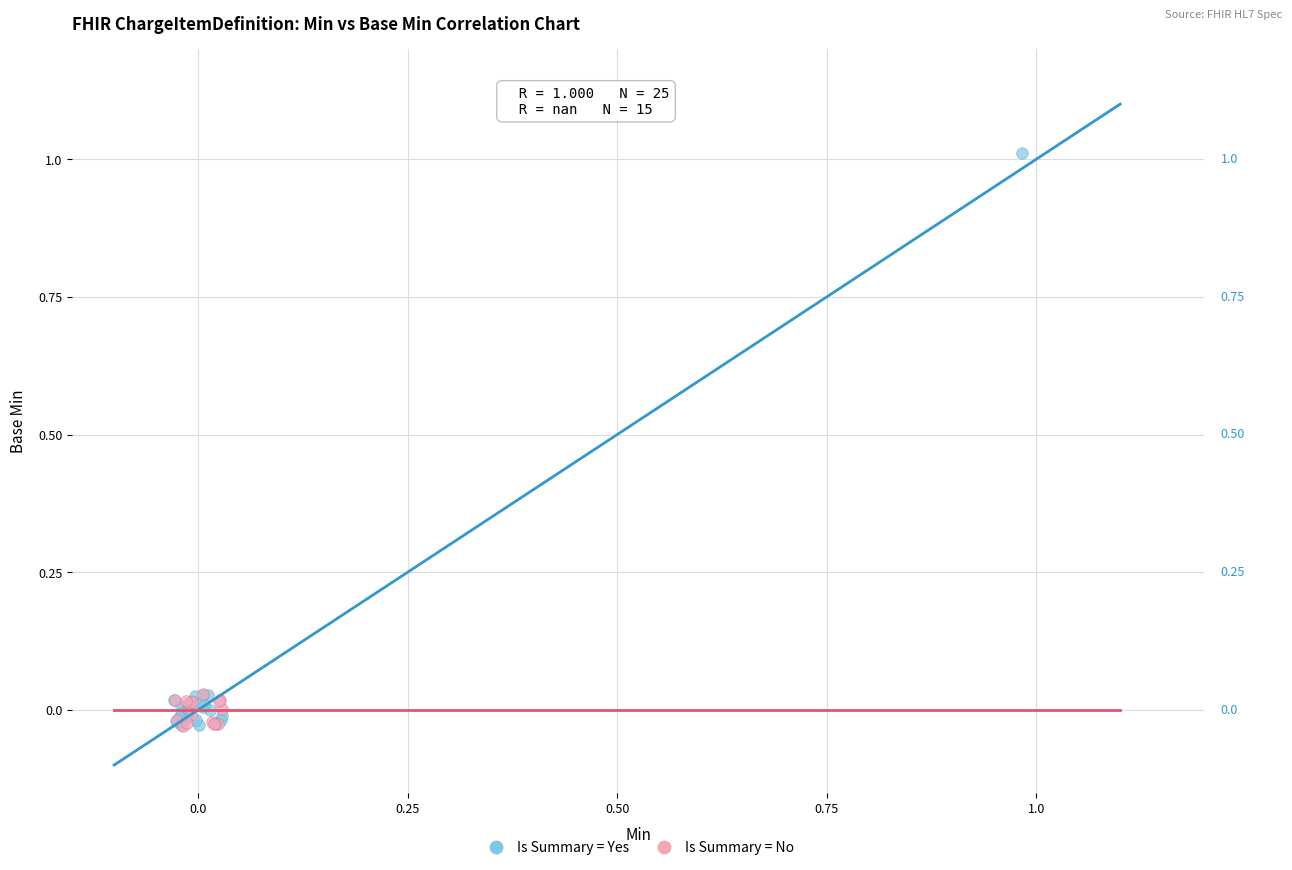

Which series has the largest Y range (max minus min)?

Is Summary = Yes